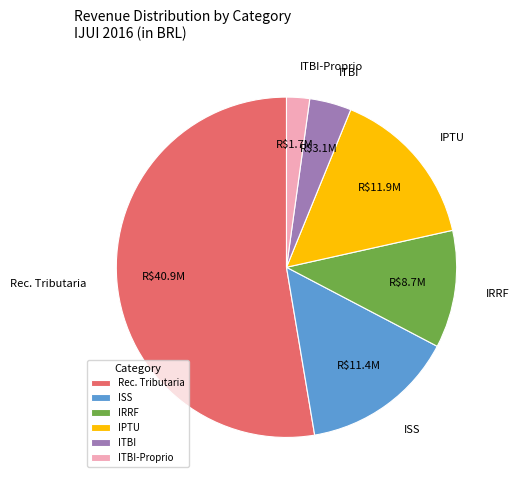

How many slices are in this pie chart?

6